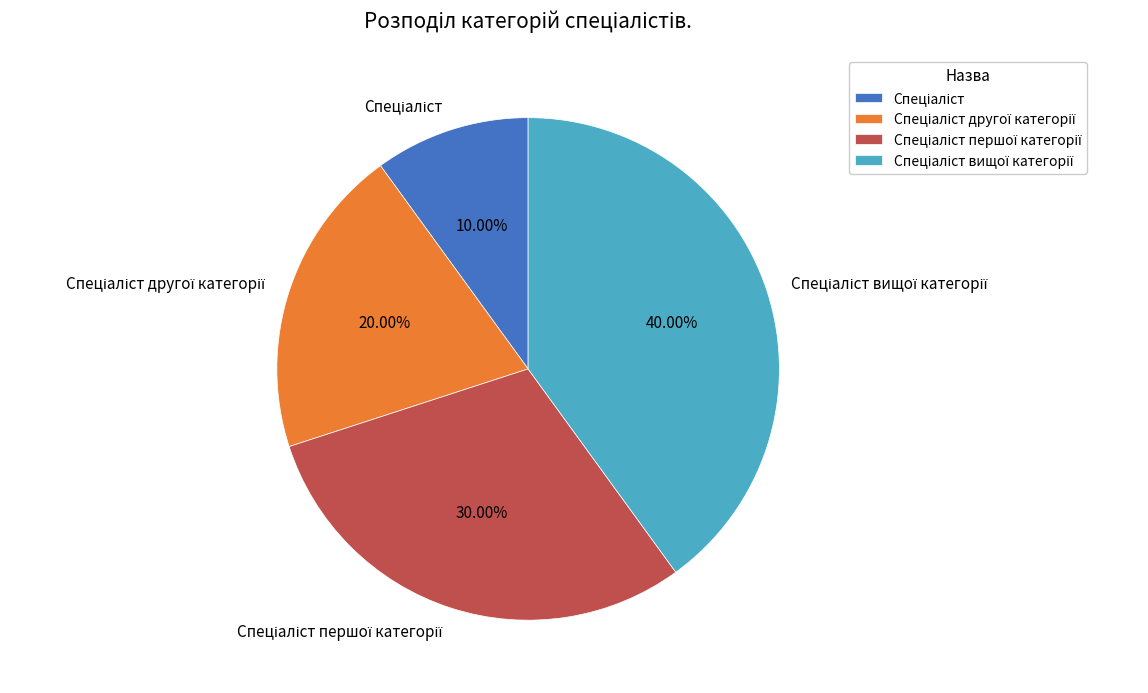

Does any single category account for the majority?

No